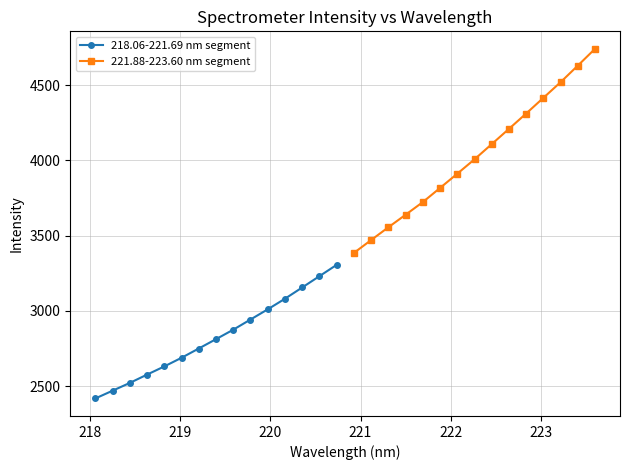

True or false: 221.88-223.60 nm segment and 218.06-221.69 nm segment cross at least once.

False